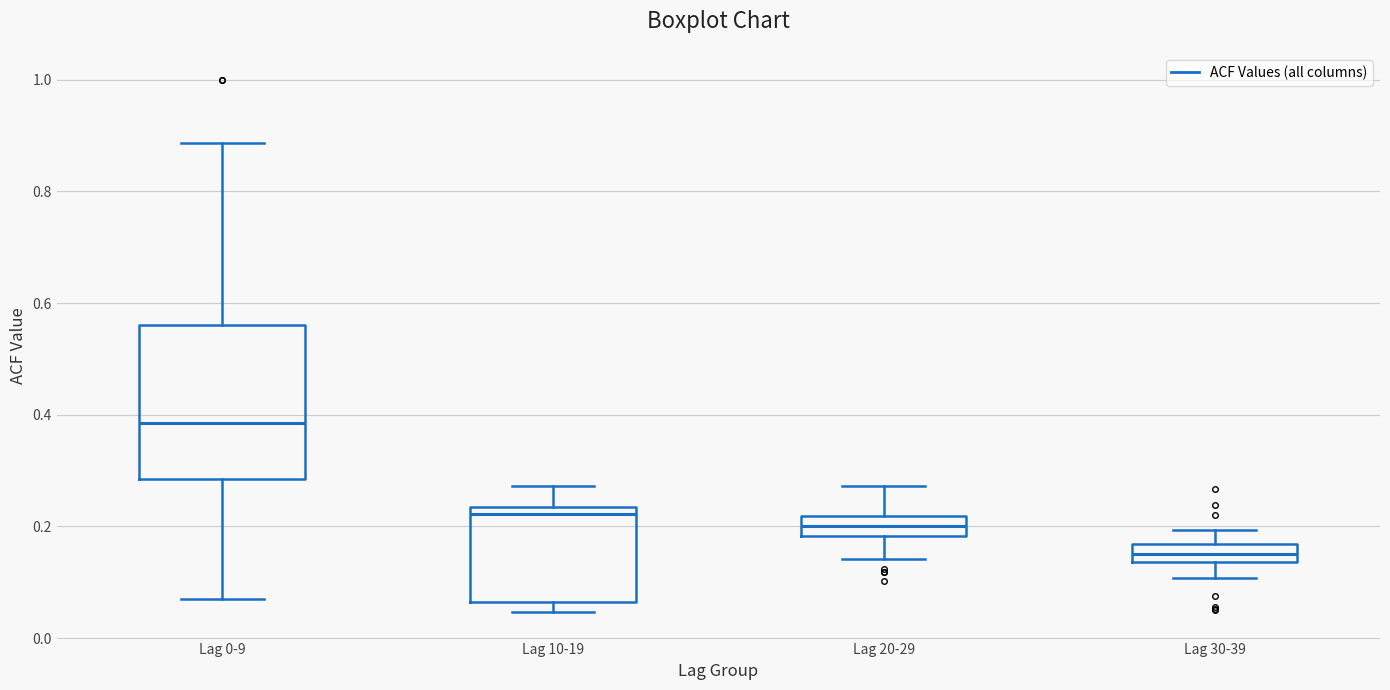

Where is the lower edge of the box for Lag 10-19 on the y-axis? The values are not printed on the chart, so give them approximately, as read against the axis.

0.06